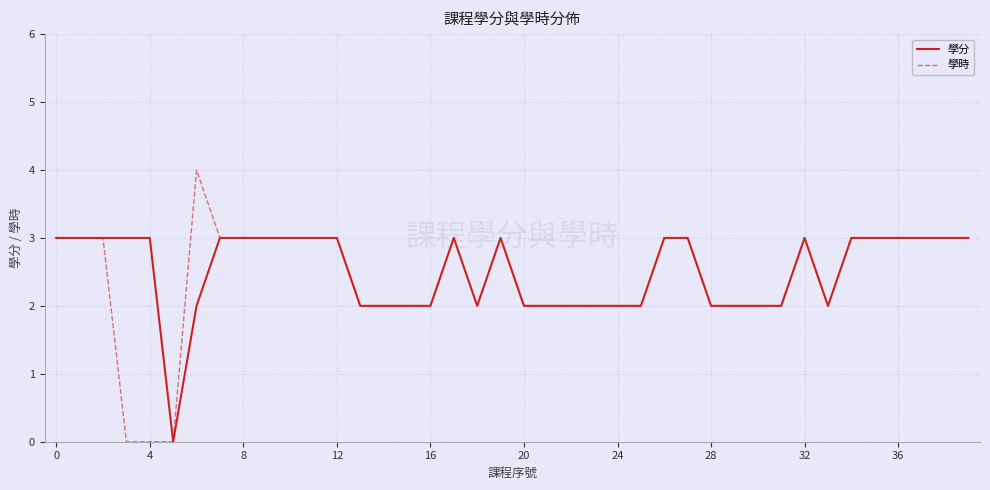

At how many categories does at least one series exceed 1?

39